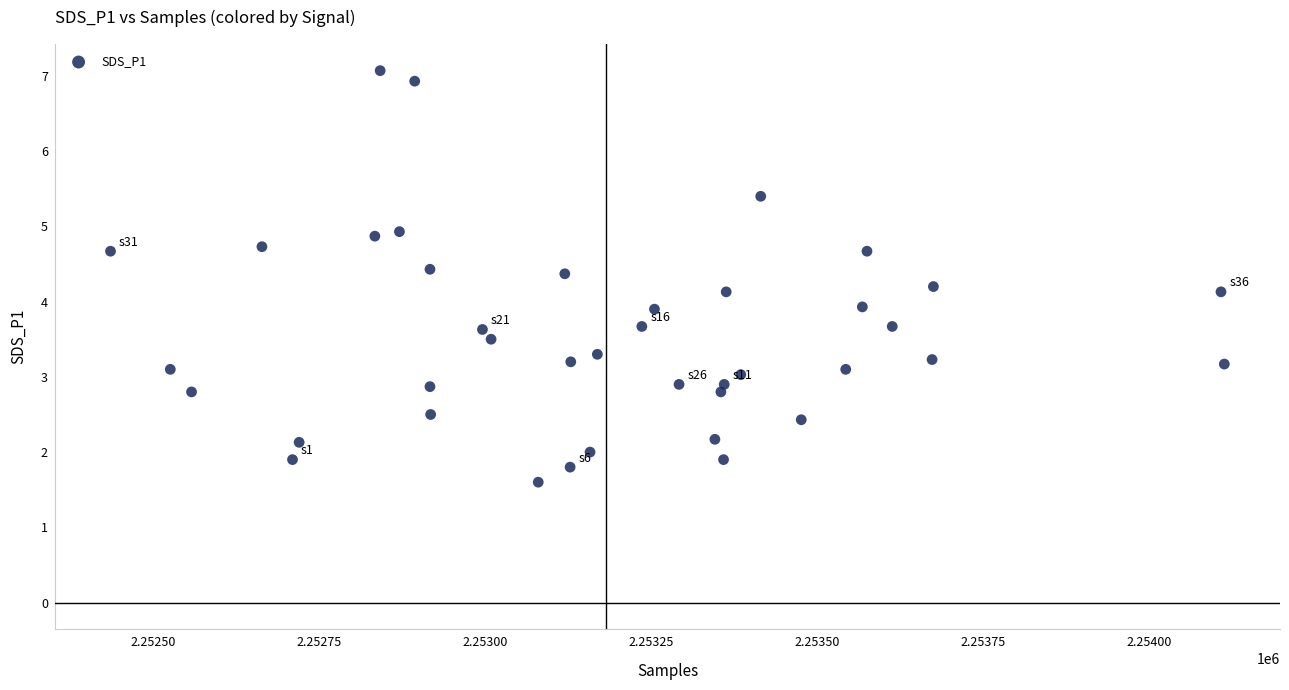

What is the range of Y values (max minus min)?

5.5